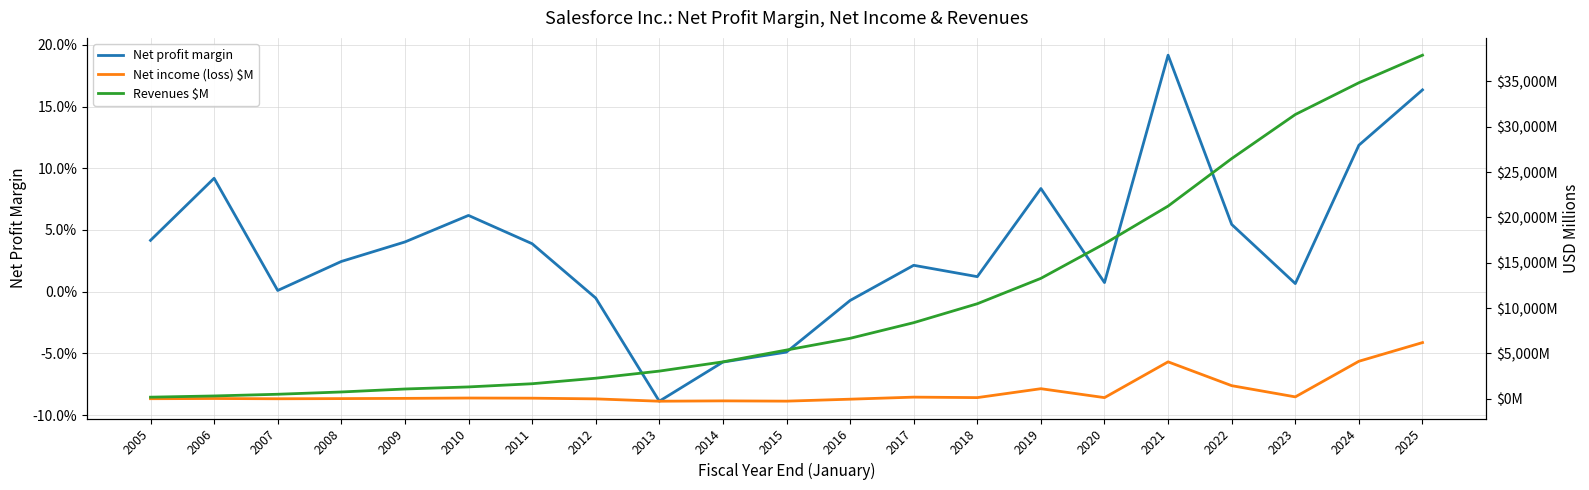

Which series has the largest total across all categories?

Revenues $M